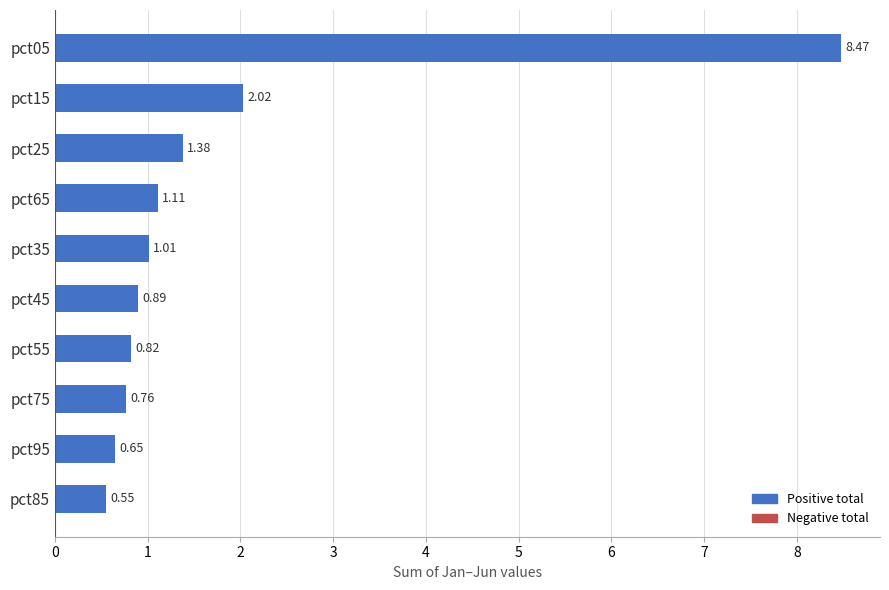

What is the change in value from pct45 to pct85?

-0.3